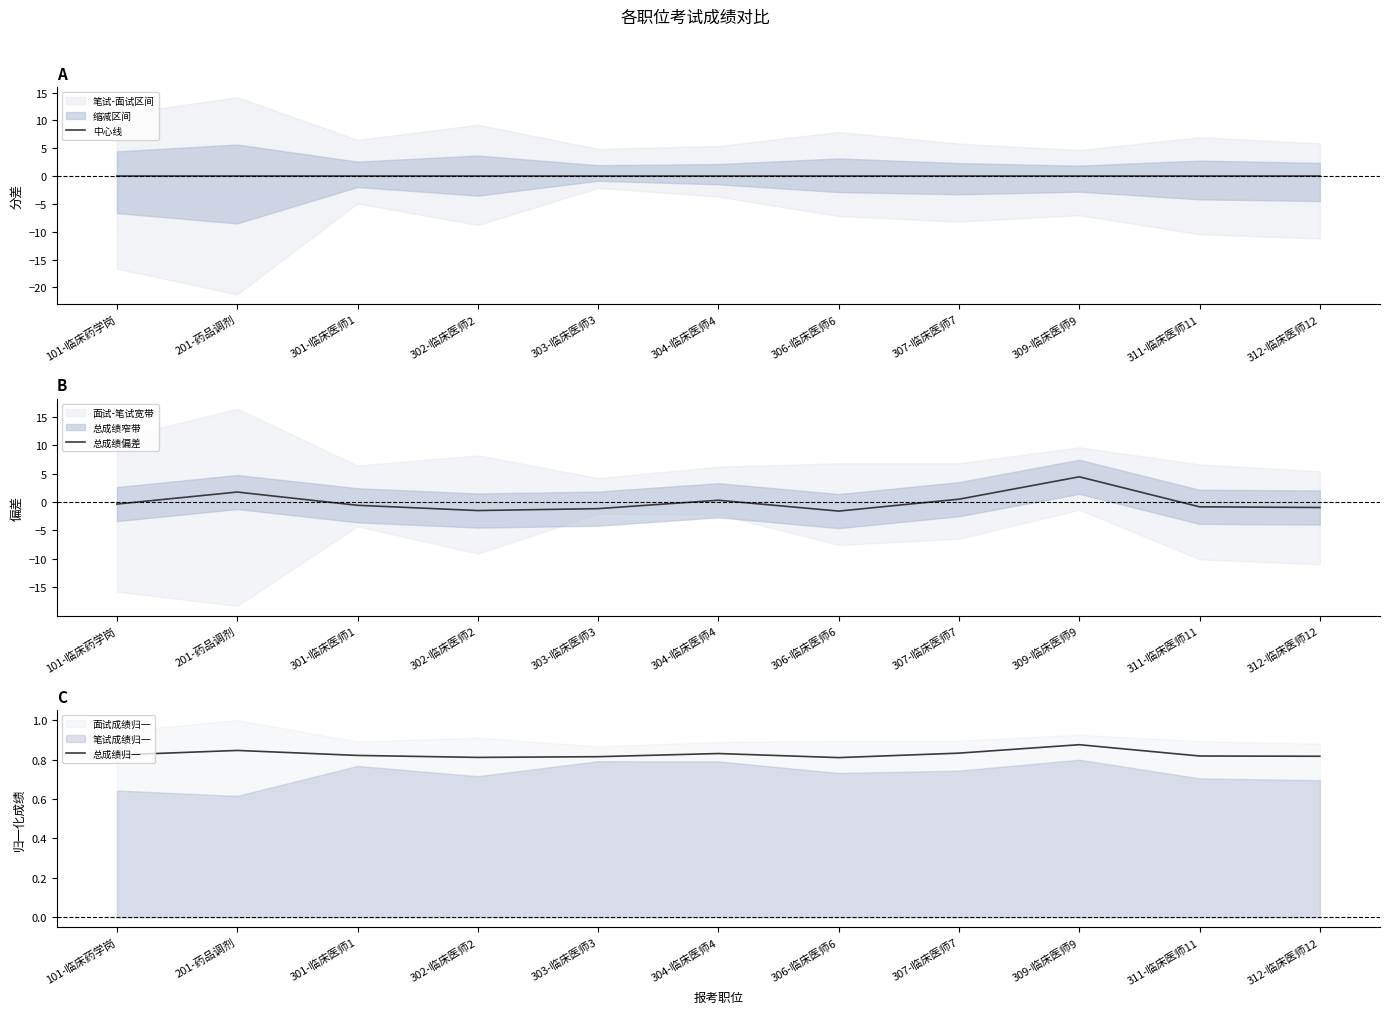

Where is 总成绩归一 nearest to the value 0?

306-临床医师6